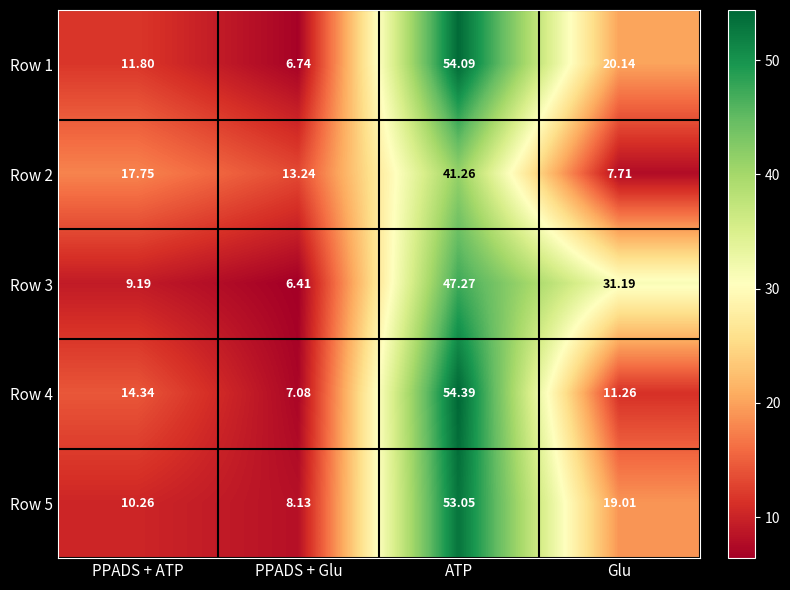

At PPADS + ATP, list the series in order from smallest to largest.

Row 3, Row 5, Row 1, Row 4, Row 2